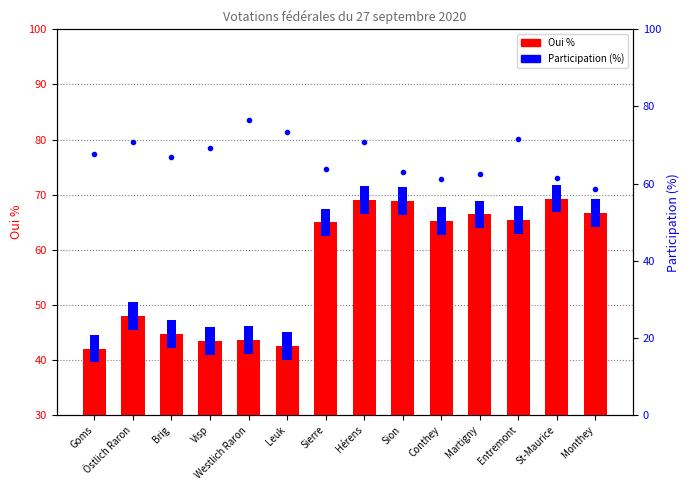

Is it true that Participation (%) equals 58.6 at Monthey?

True